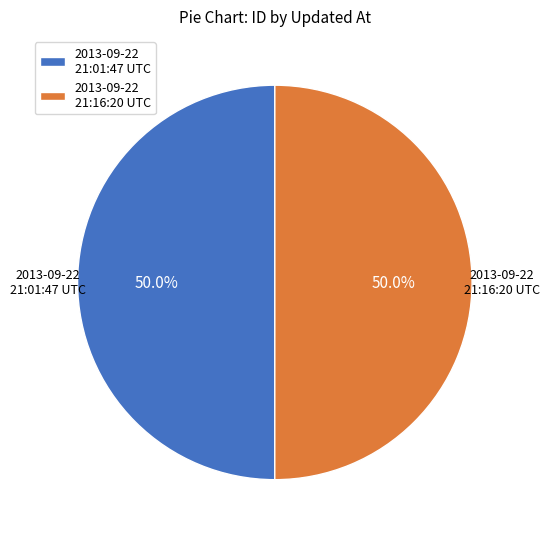

Approximately how many times larger is the value at 2013-09-22 21:16:20 UTC compared to 2013-09-22 21:01:47 UTC?

1.0